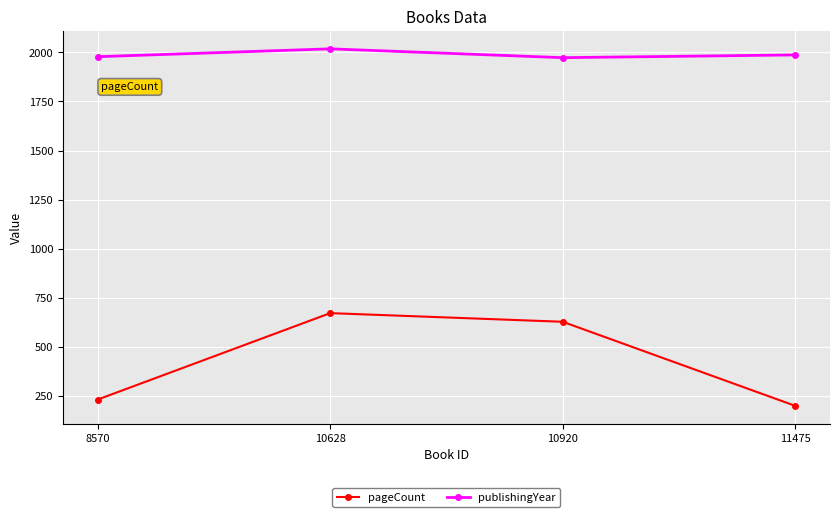

What is the total value across all series at 10920?

2601